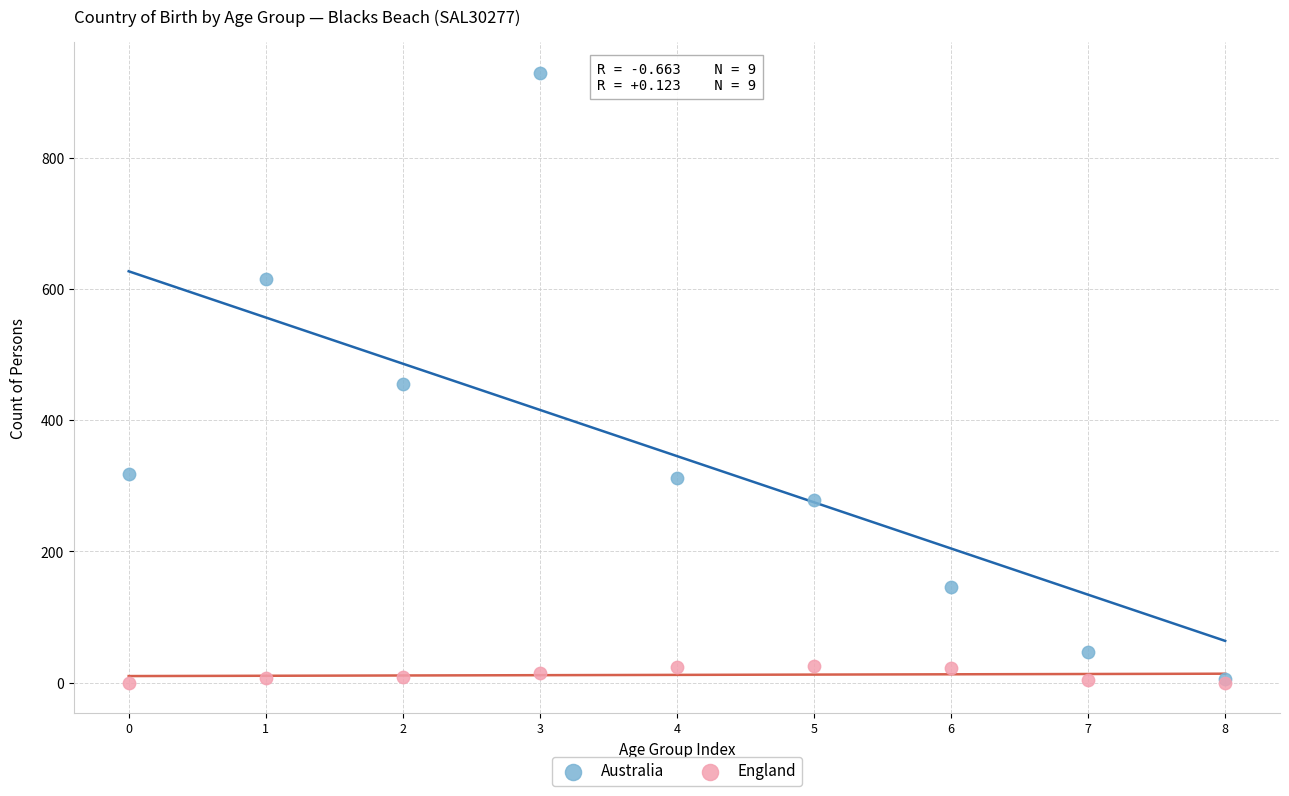

What are all the series names shown in the legend?

Australia, England